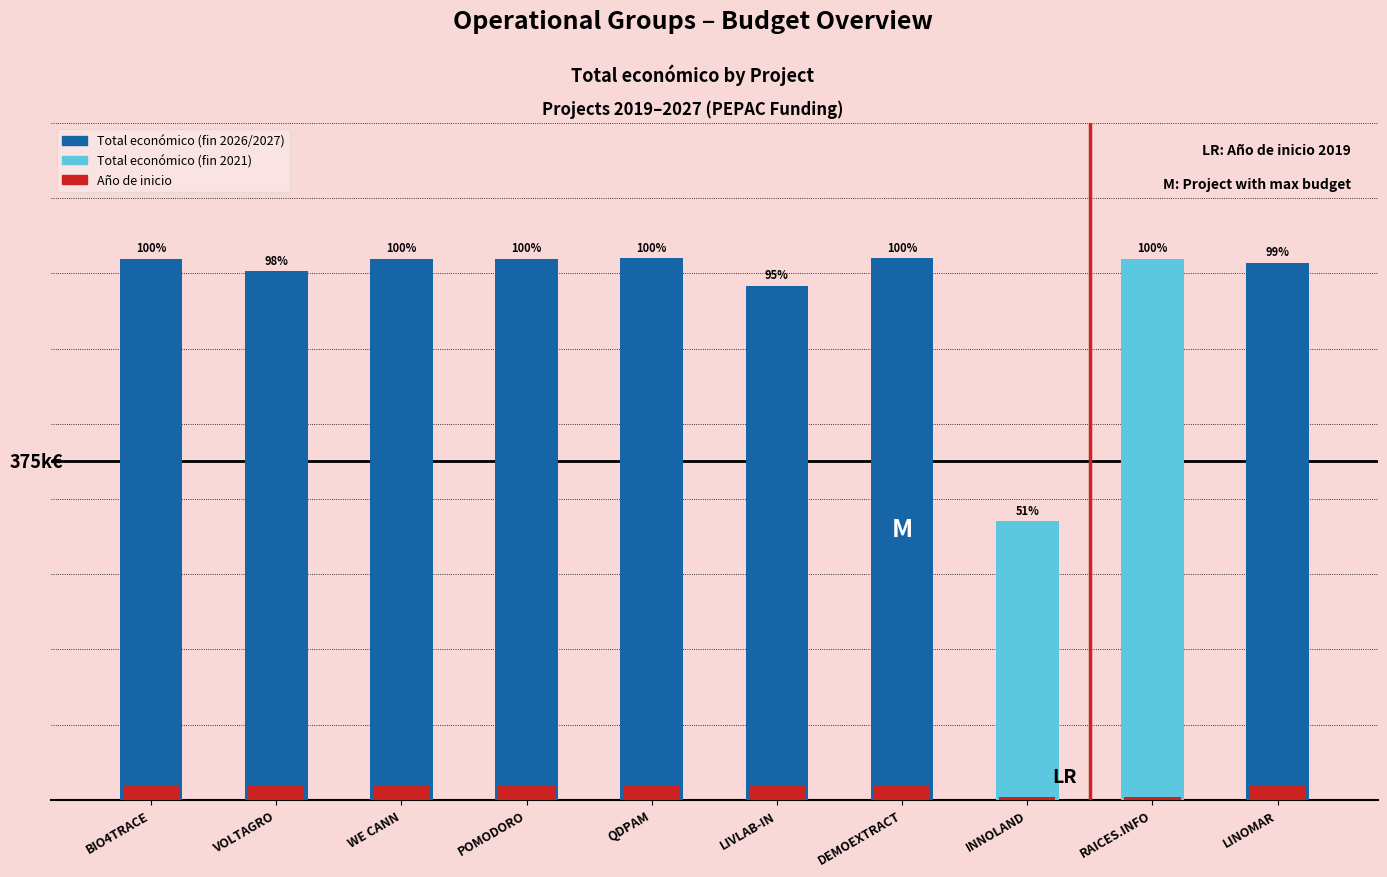

List the labels in order of value, smallest first.

INNOLAND, LIVLAB-IN, VOLTAGRO, LINOMAR, BIO4TRACE, POMODORO, WE CANN, RAICES.INFO, QDPAM, DEMOEXTRACT